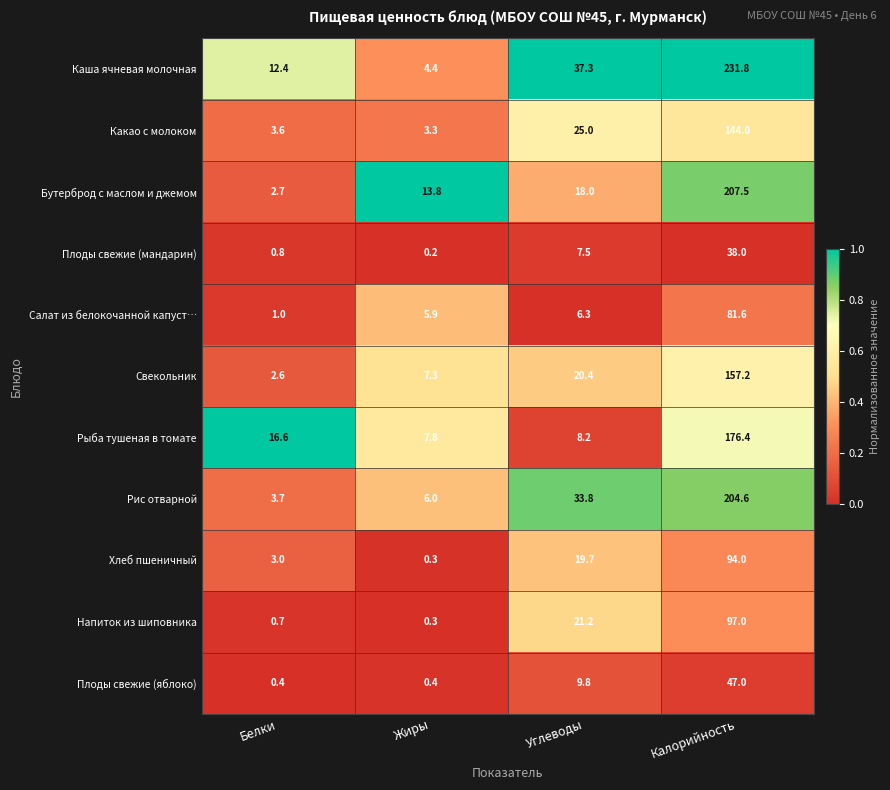

True or false: Бутерброд с маслом и джемом has a value of 92.1 at Калорийность.

False